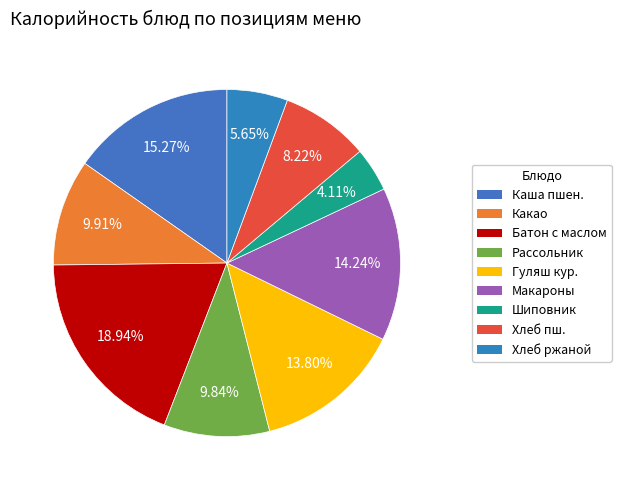

Rank the categories by value from lowest to highest.

Напиток из шиповника, Хлеб ржаной, Хлеб пшеничный, Рассольник с крупой и сметаной, Какао с молоком, Гуляш из филе куриного, Макароны отварные, Каша пшеничная молочная с маслом, Батон с маслом